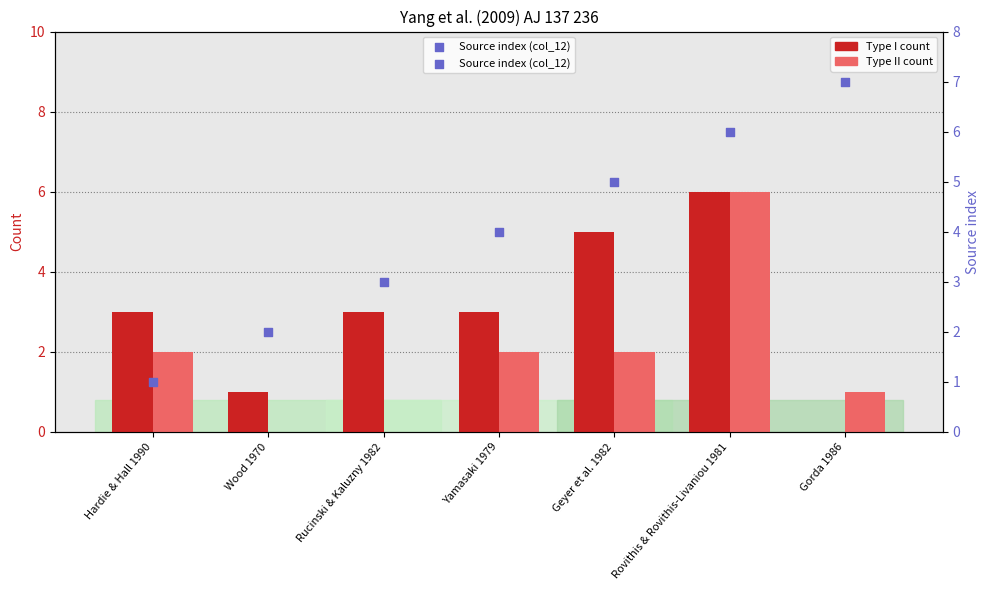

At which category is the sum across all series the highest?

Rovithis & Rovithis-Livaniou 1981